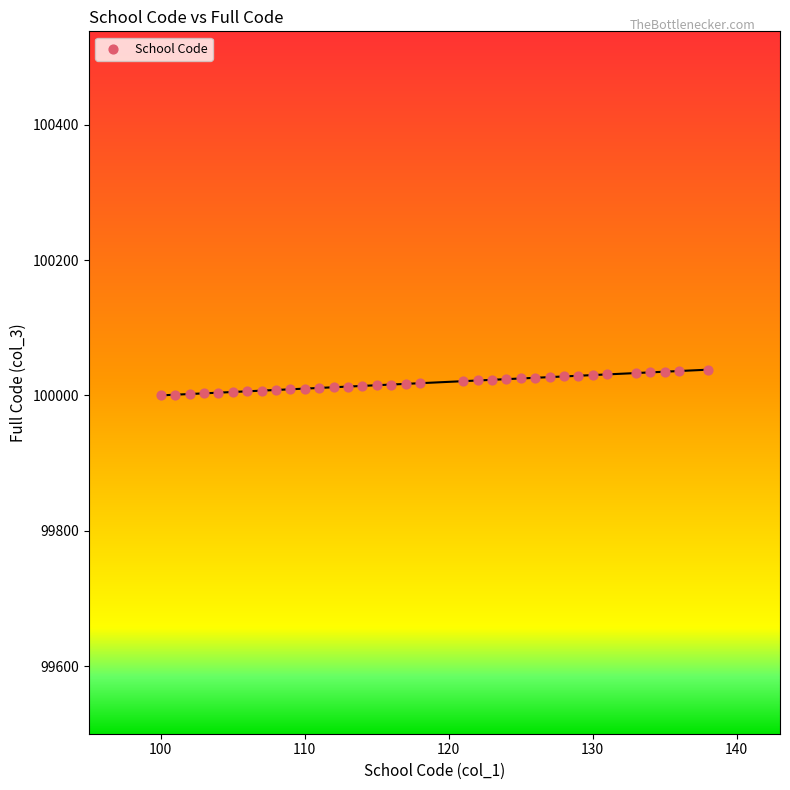

What is the range of X values (max minus min)?

38